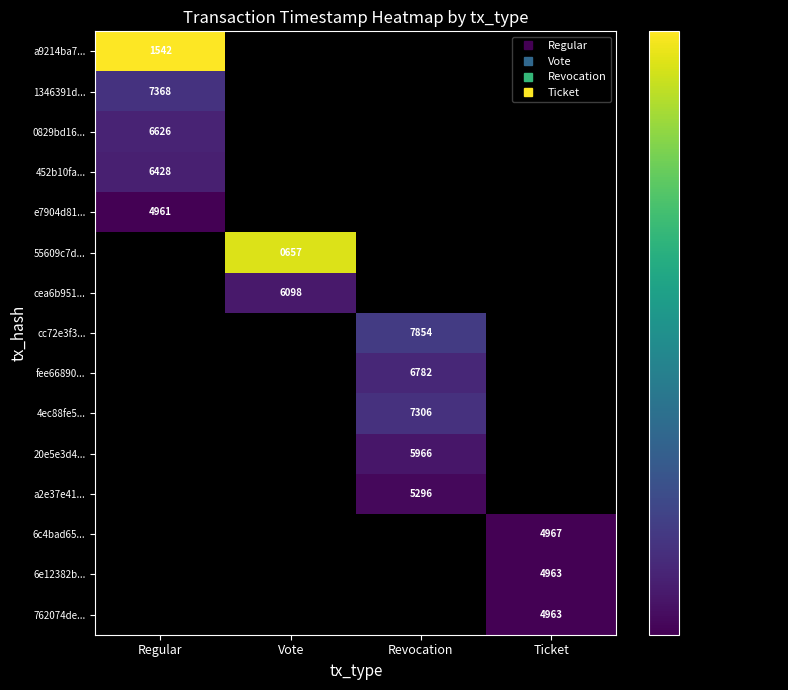

At Ticket, list the series in order from smallest to largest.

a9214ba7..., 1346391d..., 0829bd16..., 452b10fa..., e7904d81..., 55609c7d..., cea6b951..., cc72e3f3..., fee66890..., 4ec88fe5..., 20e5e3d4..., a2e37e41..., 6e12382b..., 762074de..., 6c4bad65...